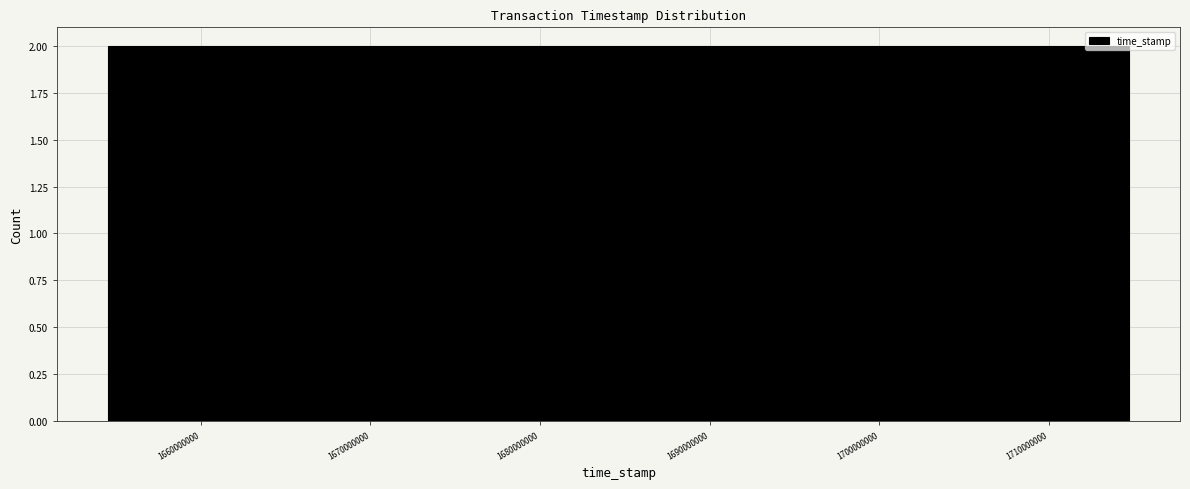

Reading left to right, list every bar in this chart as the range it spans on the x-axis followed by its height. Neither the bar edges nor the heights are printed on the chart, so give them approximately, as read against the axes.

1655000000 to 1660000000: 2
1660000000 to 1665000000: 2
1665000000 to 1670000000: 2
1670000000 to 1675000000: 2
1675000000 to 1680000000: 2
1680000000 to 1685000000: 2
1685000000 to 1690000000: 2
1690000000 to 1695000000: 2
1695000000 to 1700000000: 2
1700000000 to 1705000000: 2
1705000000 to 1710000000: 2
1710000000 to 1715000000: 2